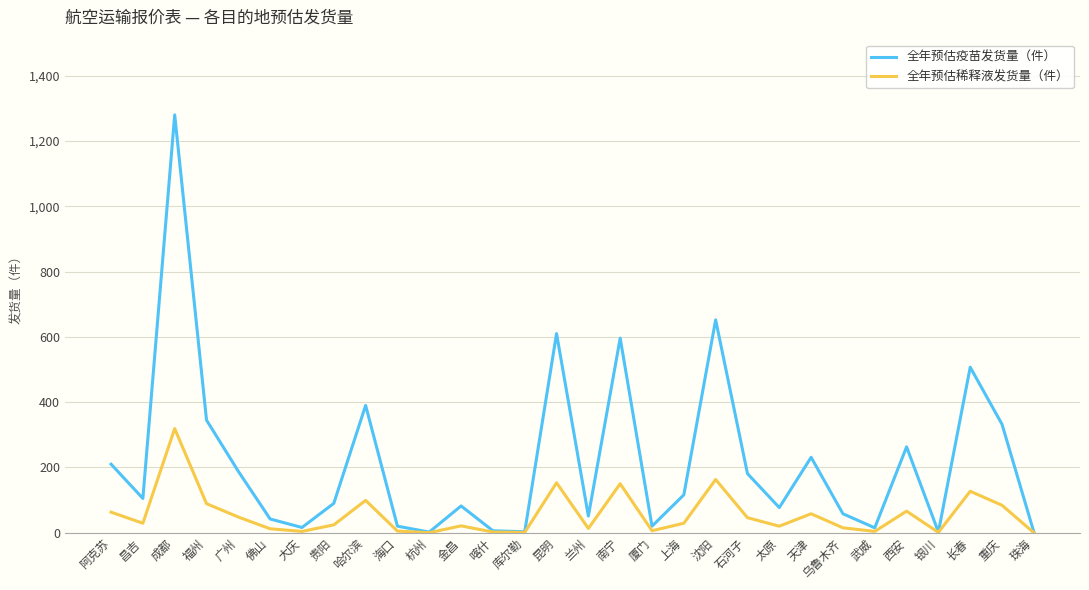

The 全年预估稀释液发货量（件） series shows 4 at 武威. True or false?

True